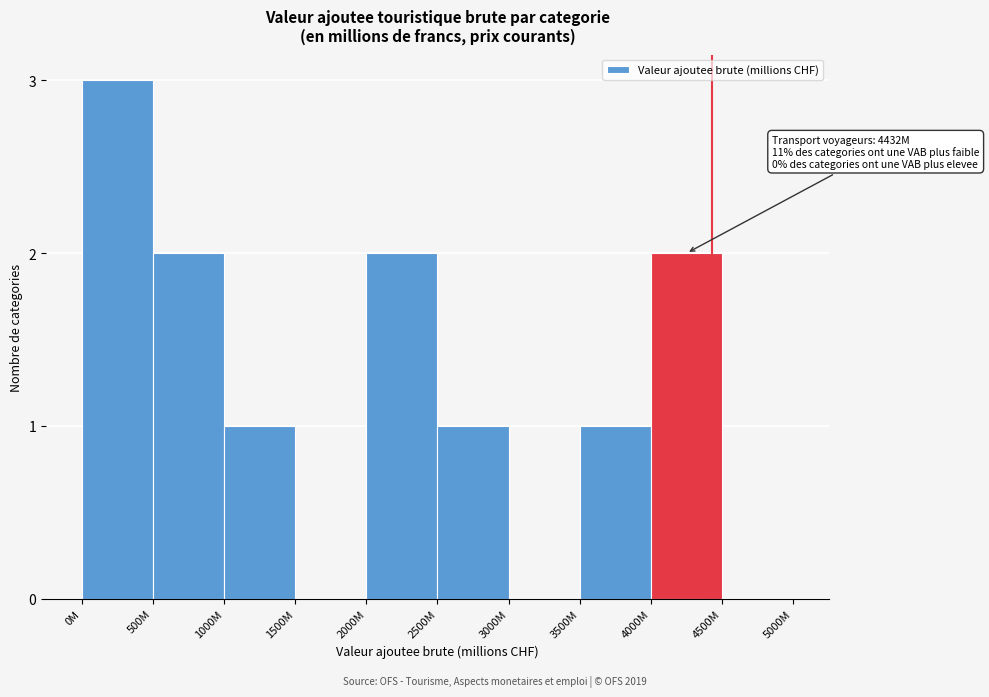

Reading left to right, extract all data points from this chart.

0M=3	500M=2	1000M=1	1500M=0	2000M=2	2500M=1	3000M=0	3500M=1	4000M=2	4500M=0